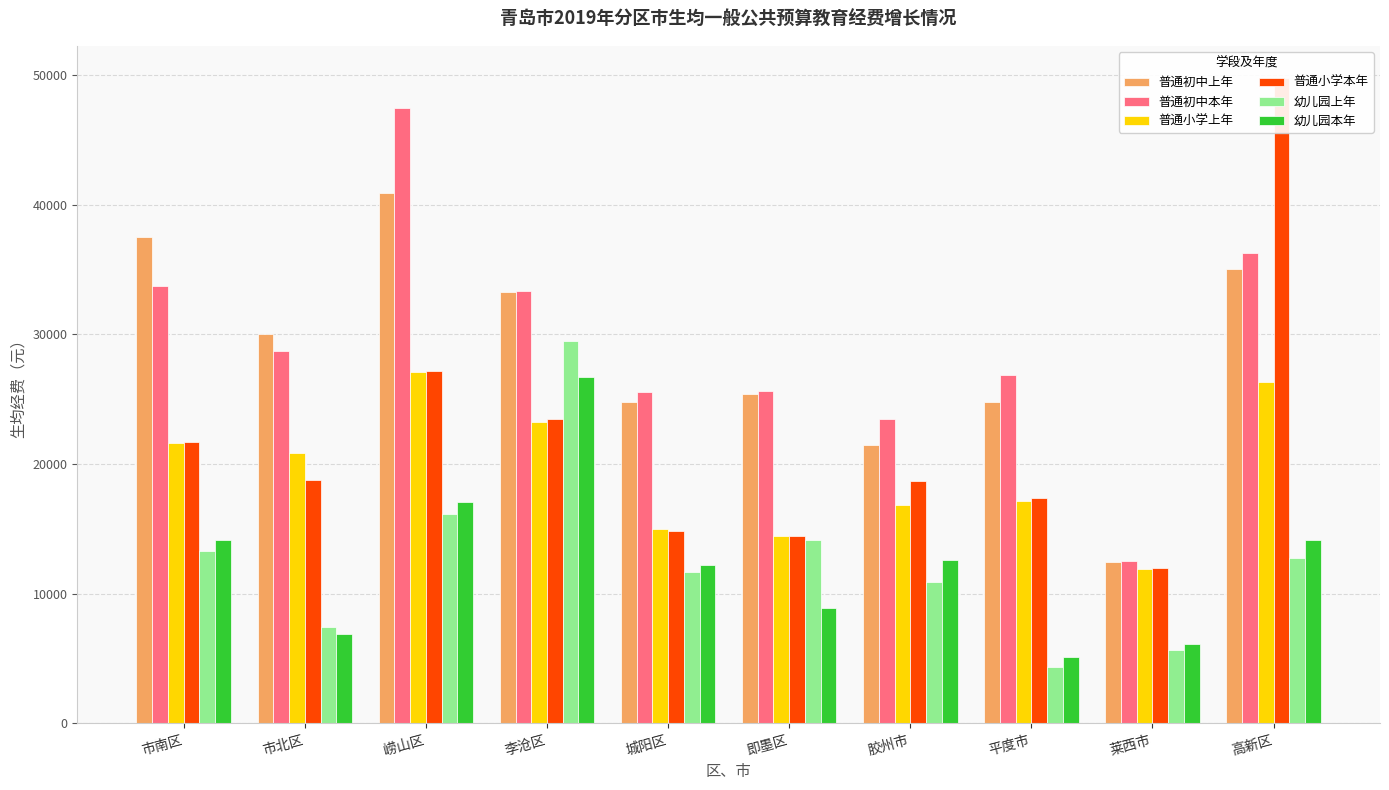

What is the total value across all series at 平度市?

95566.7